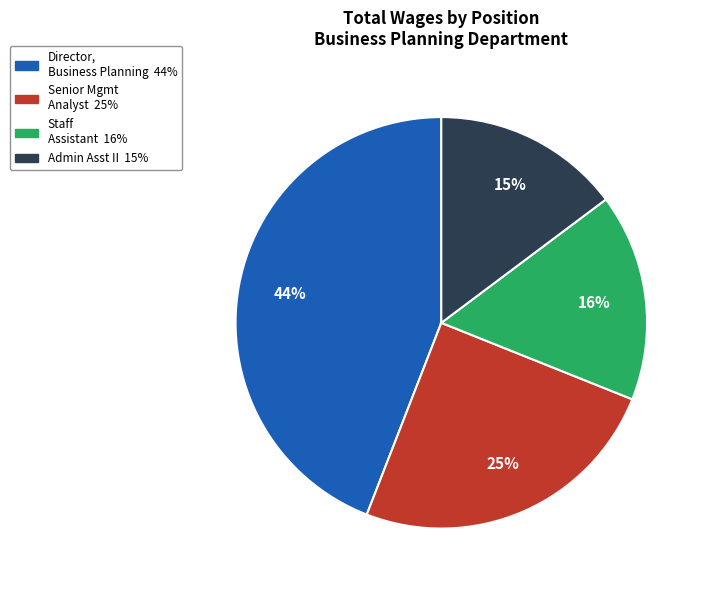

Does any single category account for the majority?

No